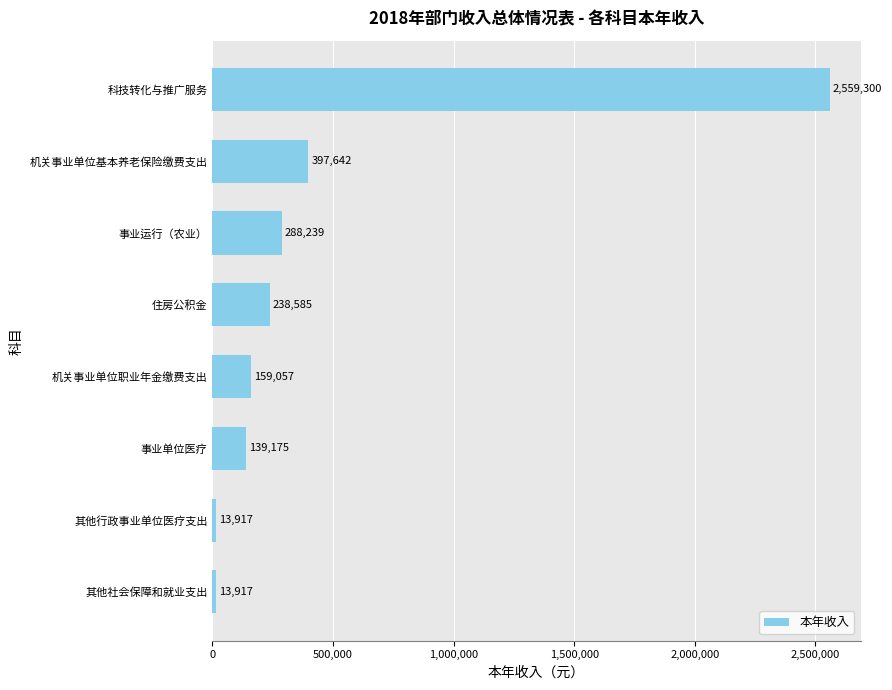

The chart shows a value of 238585.0 at 住房公积金. True or false?

True